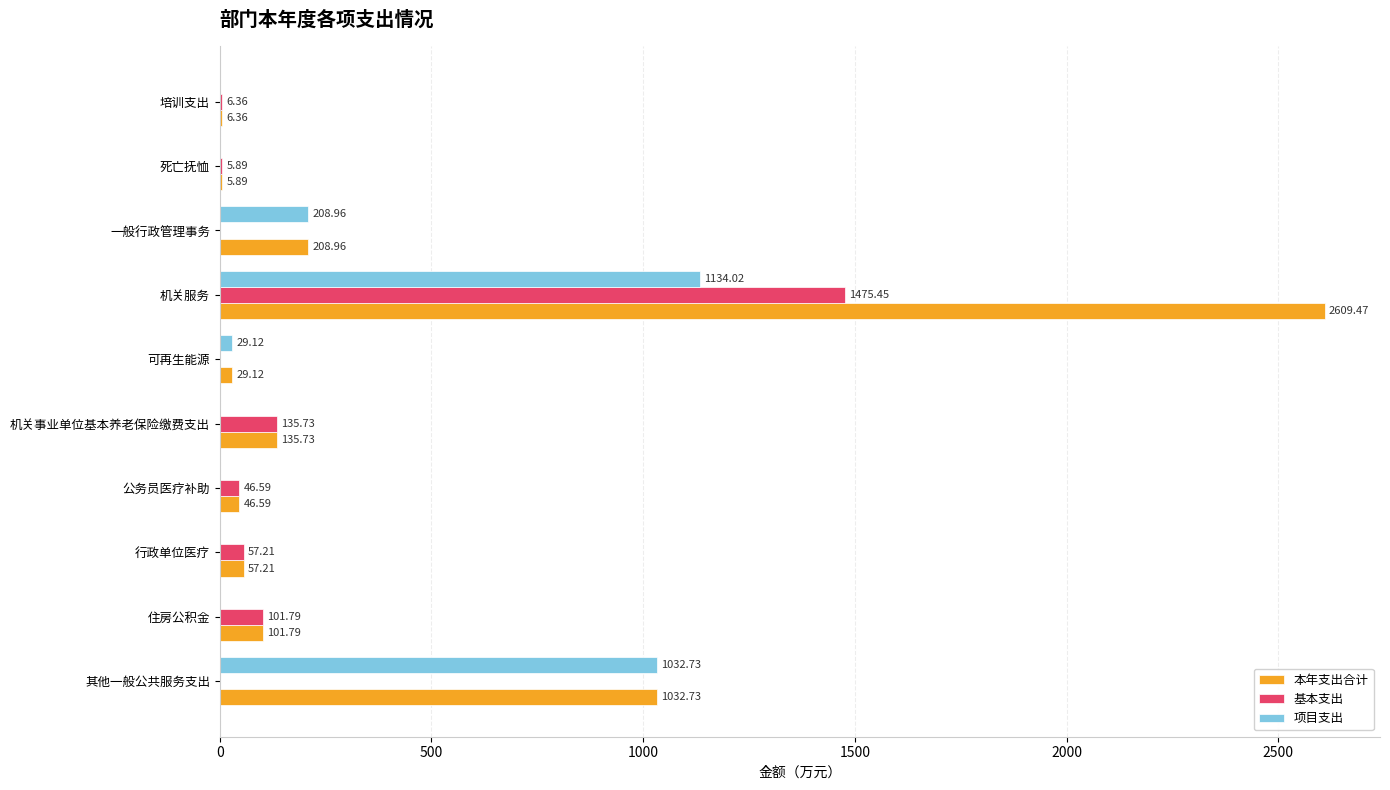

What is the sum of all 项目支出 values?

2404.8